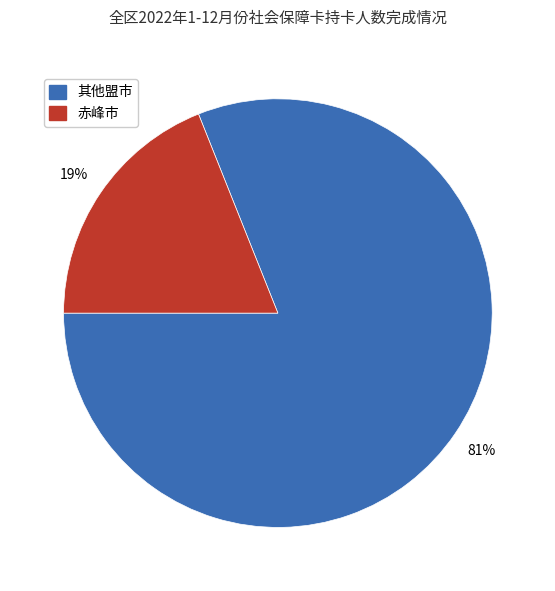

Is there any slice that represents more than half of the pie?

Yes